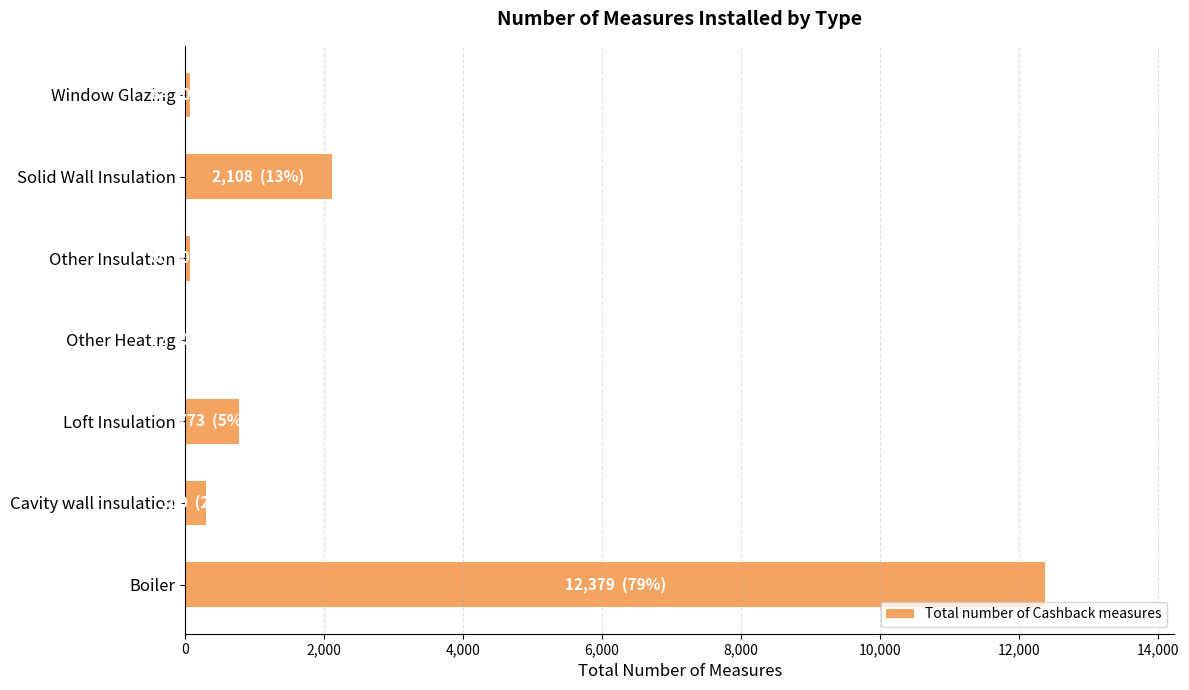

What is the sum of all values?

15696